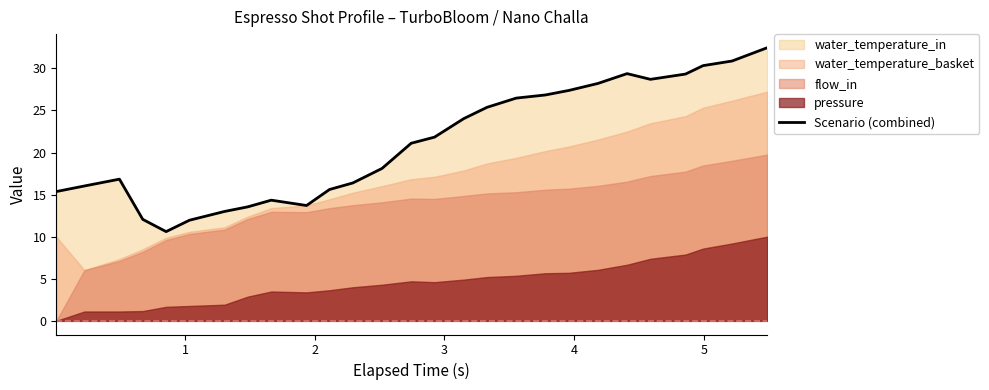

Does the chart display data point markers on the line(s)?

No